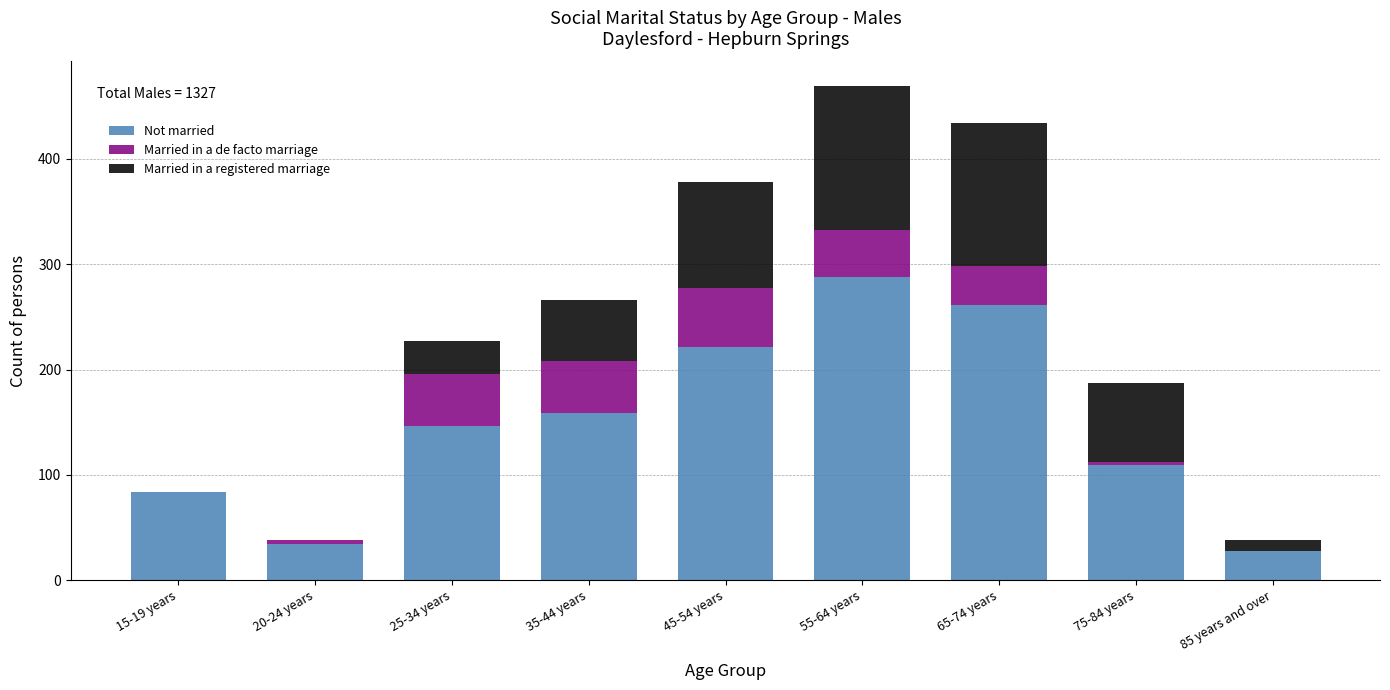

Reading right to left, transcribe the values for Not married.

85 years and over=28	75-84 years=109	65-74 years=261	55-64 years=288	45-54 years=221	35-44 years=159	25-34 years=146	20-24 years=34	15-19 years=84